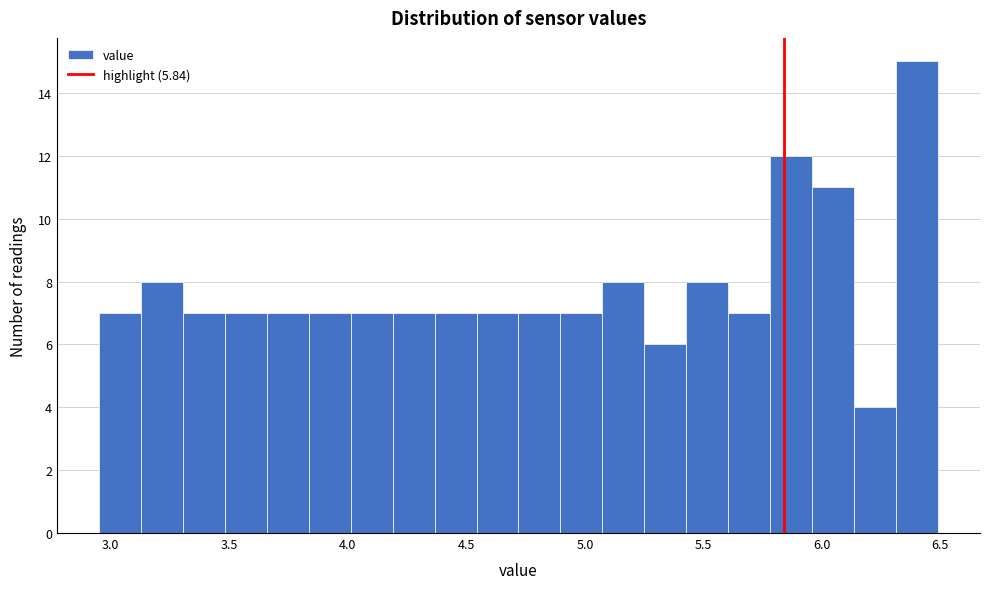

Read against the x-axis, roughly where is the centre of the tallest bar?

6.40